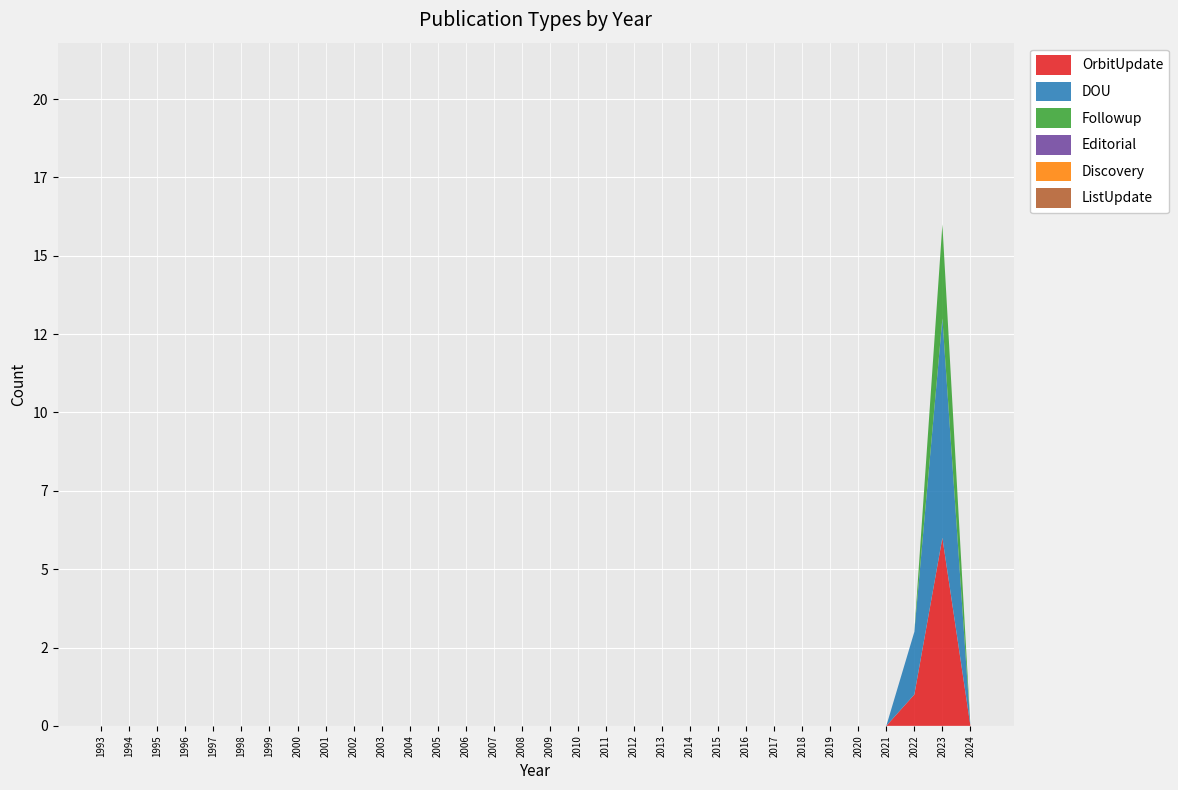

Reading left to right, transcribe all the data shown in this chart.

OrbitUpdate: 0	0	0	0	0	0	0	0	0	0	0	0	0	0	0	0	0	0	0	0	0	0	0	0	0	0	0	0	0	1	6	0
DOU: 0	0	0	0	0	0	0	0	0	0	0	0	0	0	0	0	0	0	0	0	0	0	0	0	0	0	0	0	0	2	7	0
Followup: 0	0	0	0	0	0	0	0	0	0	0	0	0	0	0	0	0	0	0	0	0	0	0	0	0	0	0	0	0	0	3	0
Editorial: 0	0	0	0	0	0	0	0	0	0	0	0	0	0	0	0	0	0	0	0	0	0	0	0	0	0	0	0	0	0	0	0
Discovery: 0	0	0	0	0	0	0	0	0	0	0	0	0	0	0	0	0	0	0	0	0	0	0	0	0	0	0	0	0	0	0	0
ListUpdate: 0	0	0	0	0	0	0	0	0	0	0	0	0	0	0	0	0	0	0	0	0	0	0	0	0	0	0	0	0	0	0	0